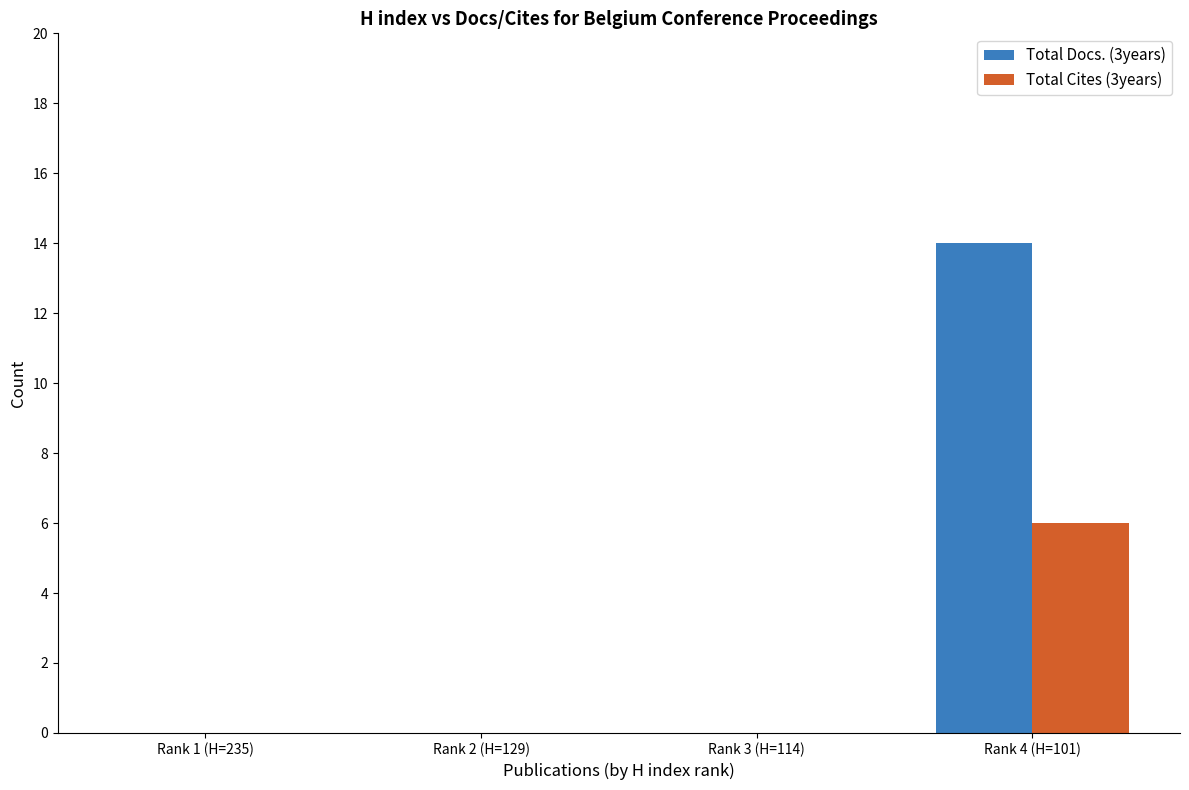

At which label does Total Docs. (3years) reach its peak?

Rank 4 (H=101)